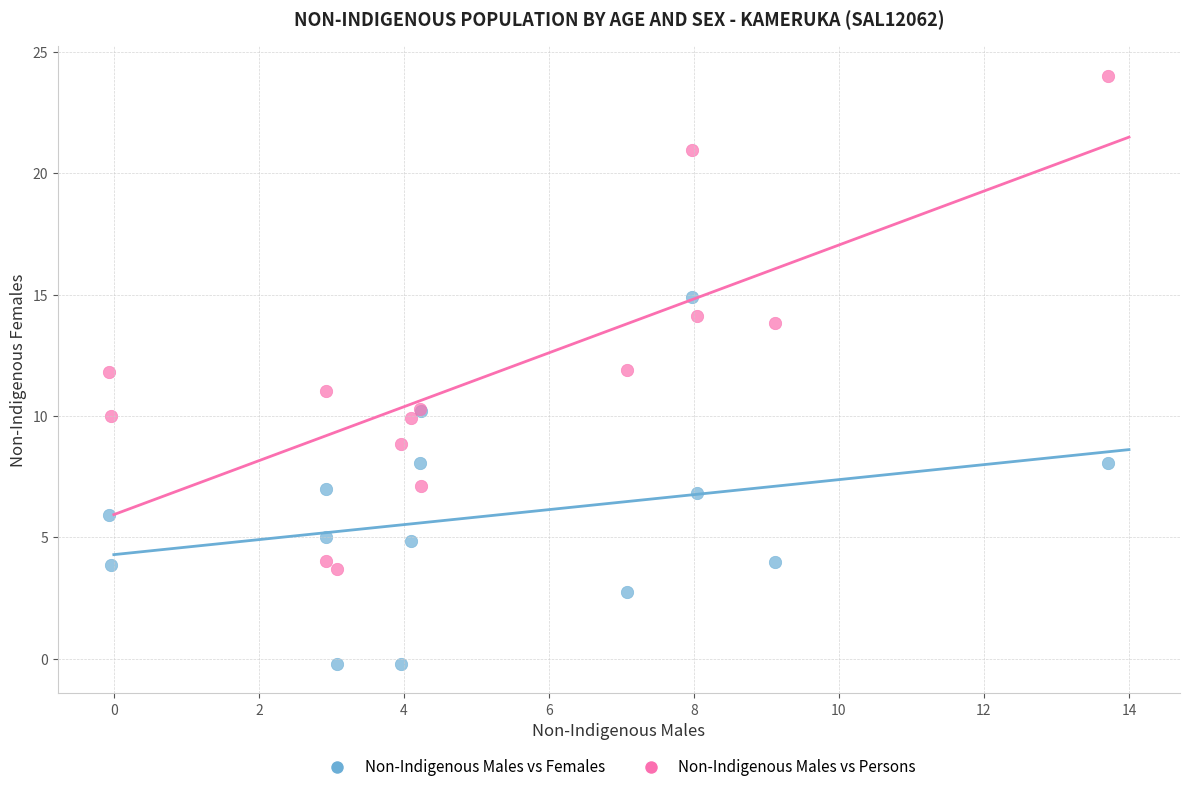

Which series has the largest Y range (max minus min)?

Non-Indigenous Males vs Persons